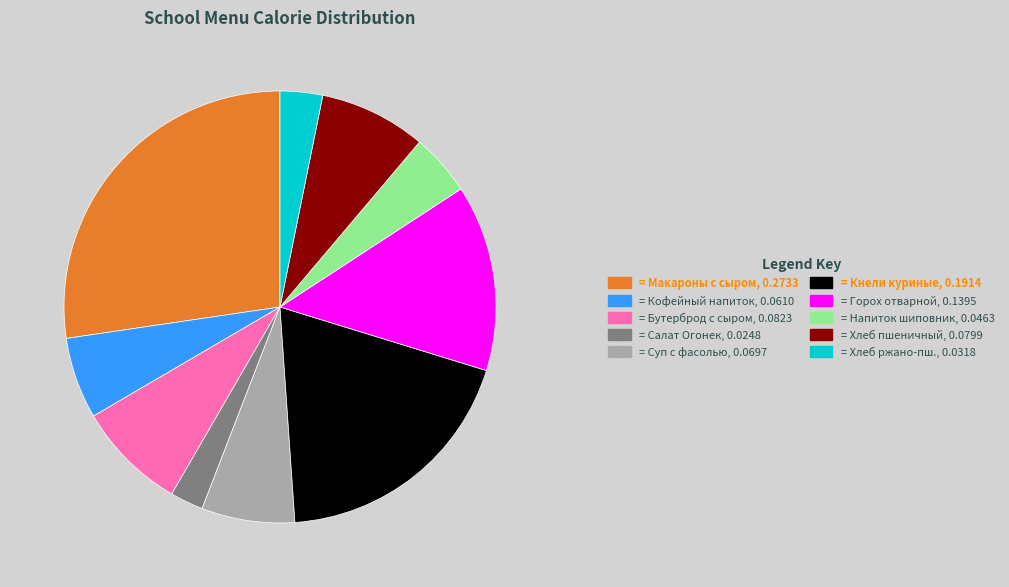

What is the ratio of the value at = Напиток шиповник, 0.0463 to the value at = Салат Огонек, 0.0248?

1.9